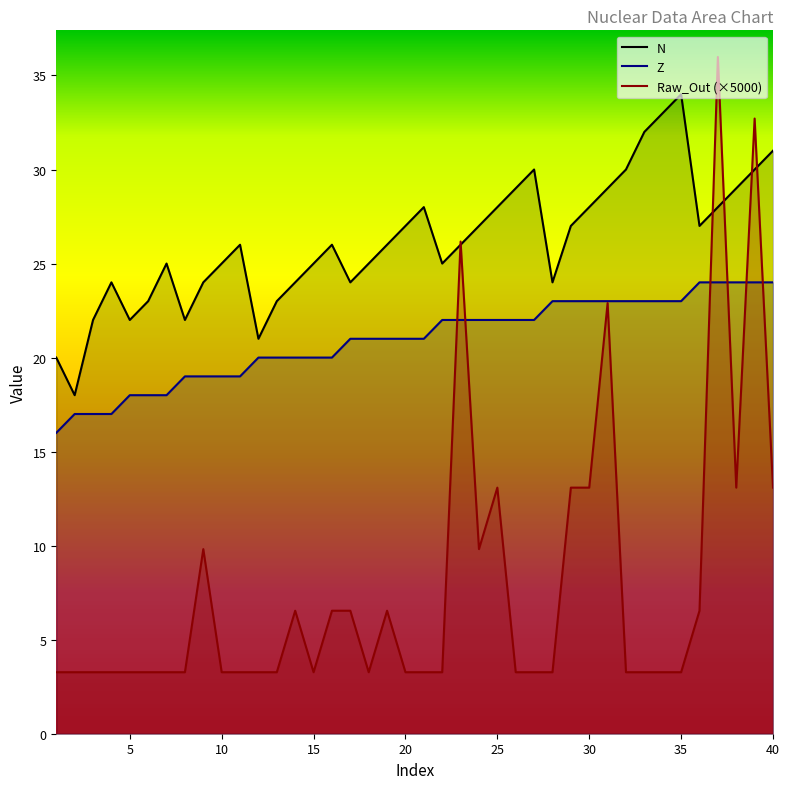

What value does the N series have at 25?

28.0